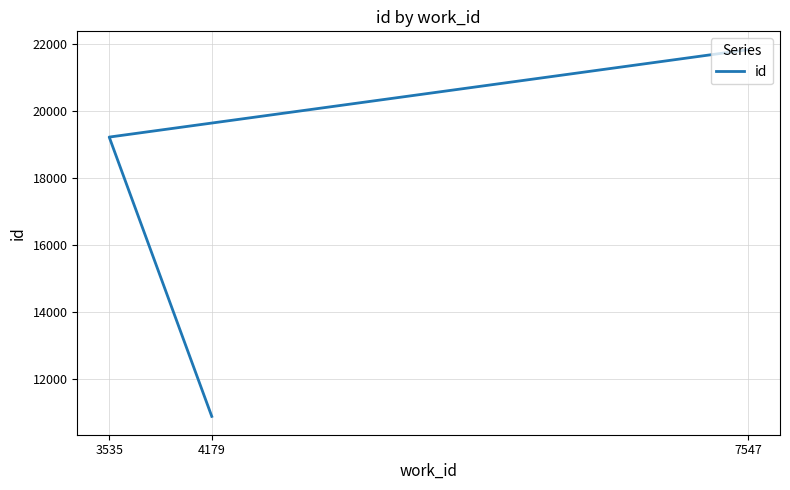

Count the values in the range 10869 to 21835.

3